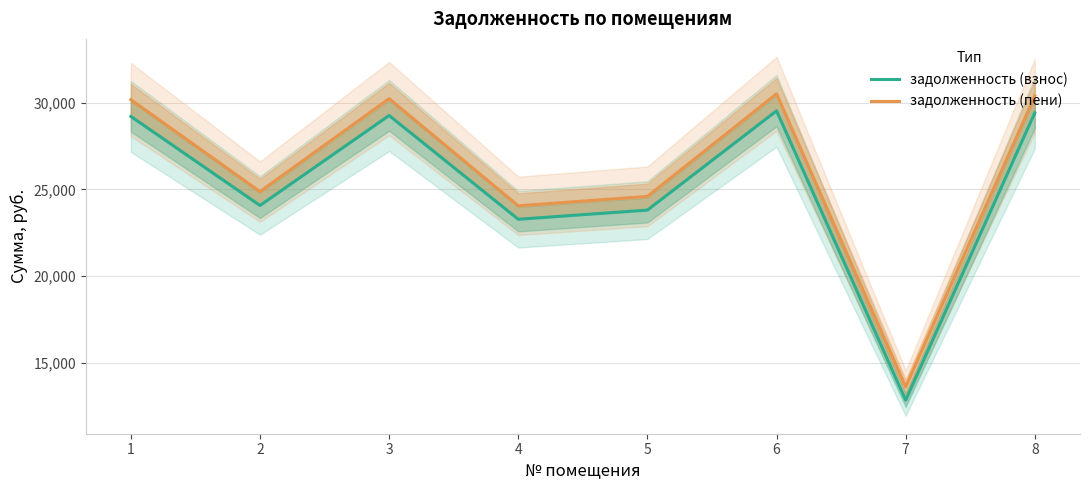

What is the value of the задолженность (пени) point at the 6th from the left?

30503.6